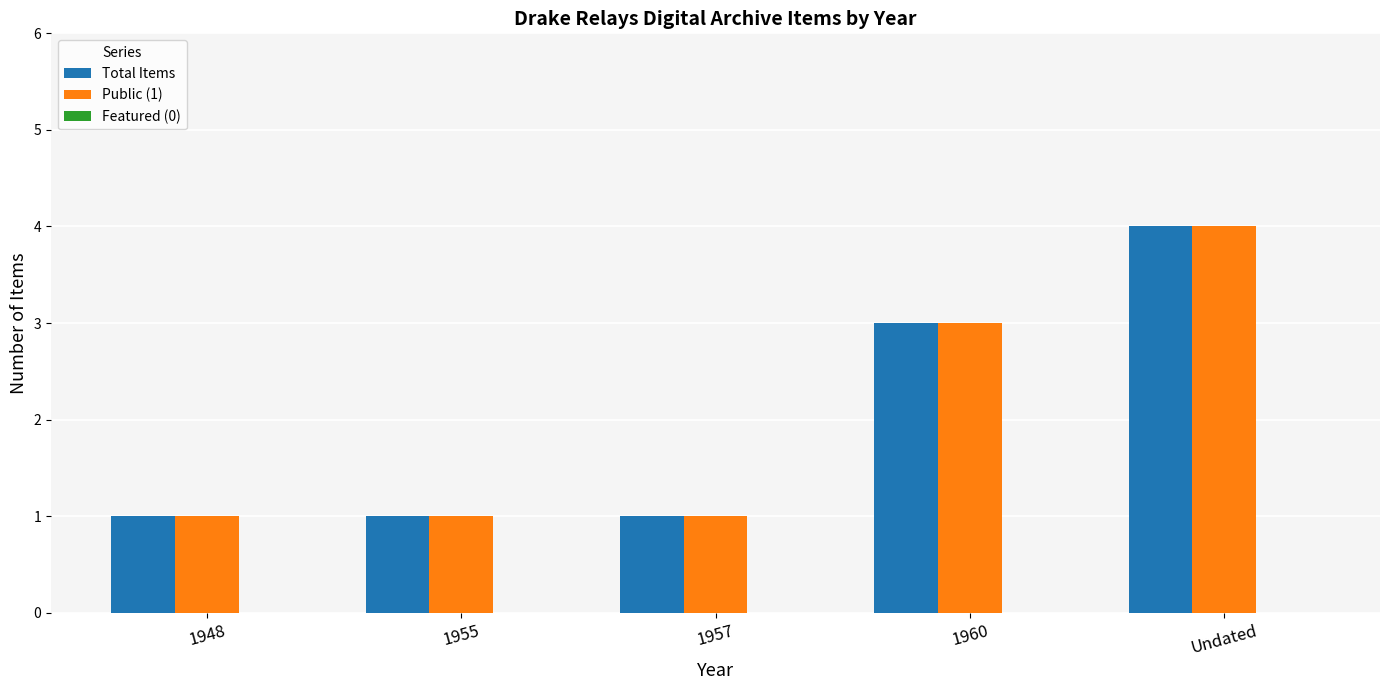

Is the value of Public (1) at 1960 greater than the value of Total Items at 1948?

Yes